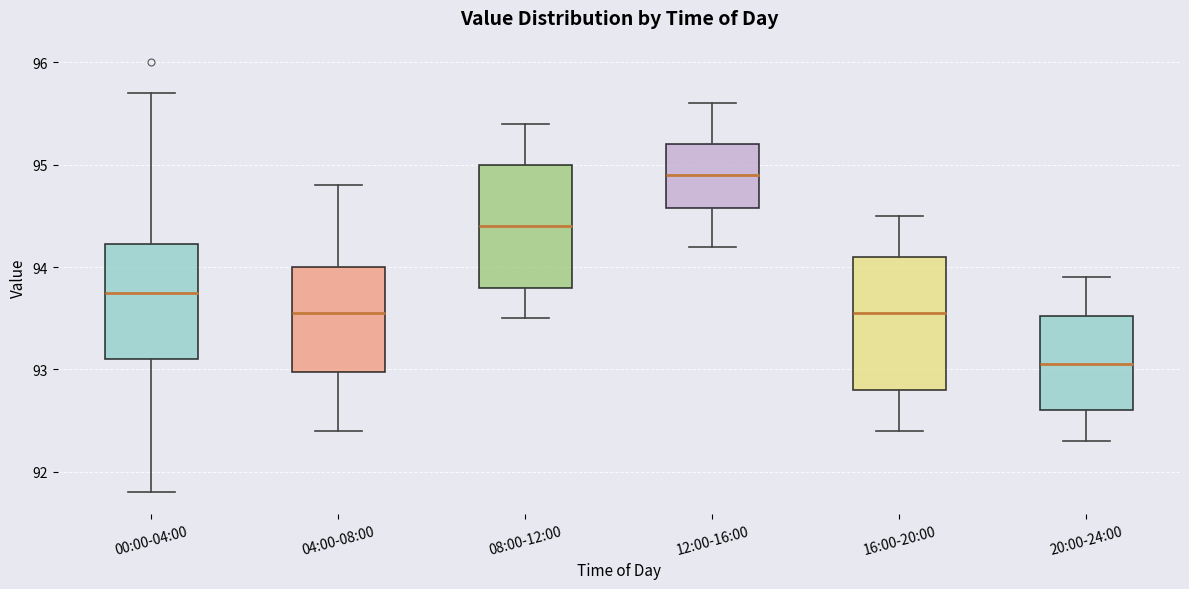

Reading left to right, transcribe this box plot: for each box, give where its median line is, the range the box spans, and where its two whiskers end, as read against the y-axis. The values are not printed on the chart, so give them approximately, as read against the axis.

00:00-04:00: median 93.8, box 93.1 to 94.2, whiskers 91.8 to 95.7
04:00-08:00: median 93.6, box 93.0 to 94.0, whiskers 92.4 to 94.8
08:00-12:00: median 94.4, box 93.8 to 95.0, whiskers 93.5 to 95.4
12:00-16:00: median 94.9, box 94.6 to 95.2, whiskers 94.2 to 95.6
16:00-20:00: median 93.6, box 92.8 to 94.1, whiskers 92.4 to 94.5
20:00-24:00: median 93.1, box 92.6 to 93.5, whiskers 92.3 to 93.9